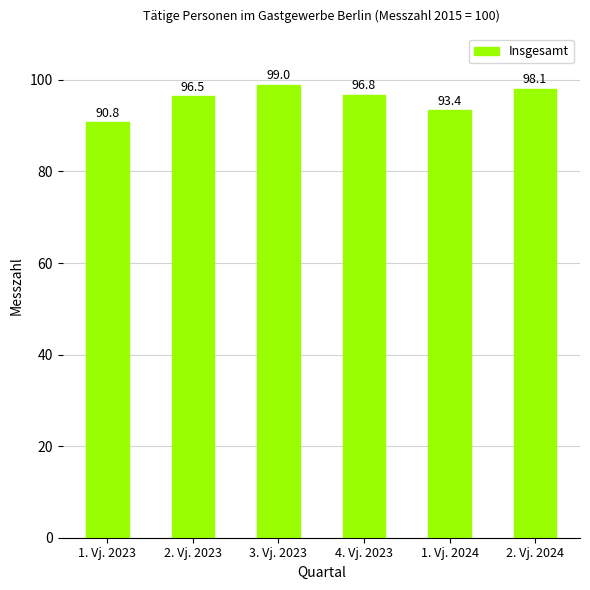

Which has a higher value, 4. Vj. 2023 or 1. Vj. 2024?

4. Vj. 2023